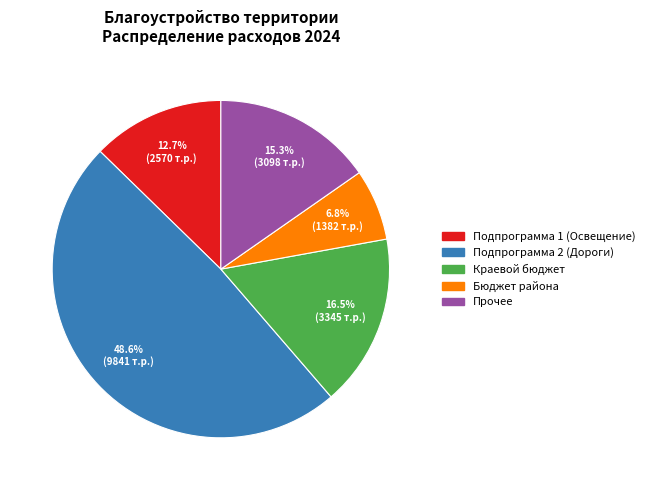

Is there a majority slice in this chart?

No